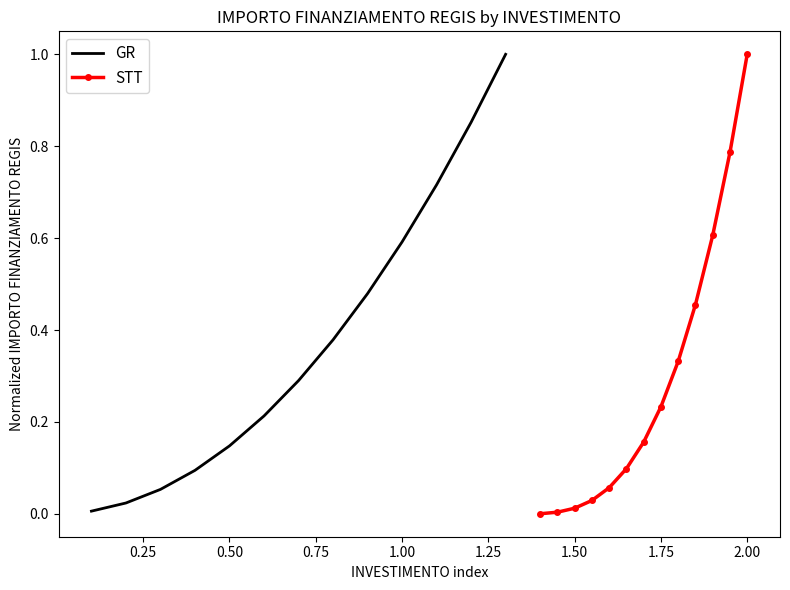

Is it true that GR equals 0.6 at 1.00?

True